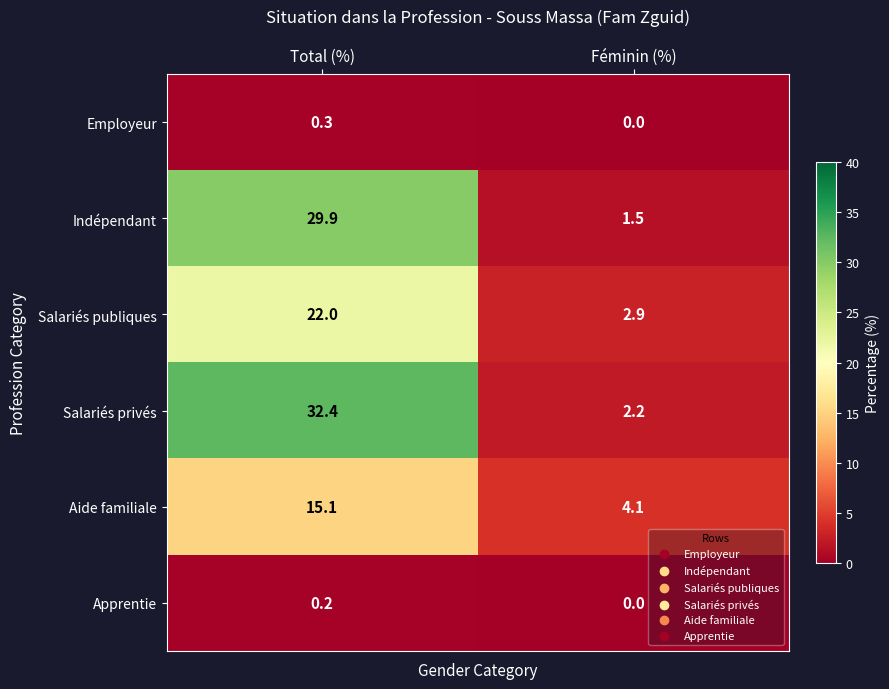

Reading left to right, transcribe all the data shown in this chart.

Employeur: Total (%)=0.3	Féminin (%)=0.0
Indépendant: Total (%)=29.9	Féminin (%)=1.5
Salariés publiques: Total (%)=22.0	Féminin (%)=2.9
Salariés privés: Total (%)=32.4	Féminin (%)=2.2
Aide familiale: Total (%)=15.1	Féminin (%)=4.1
Apprentie: Total (%)=0.2	Féminin (%)=0.0